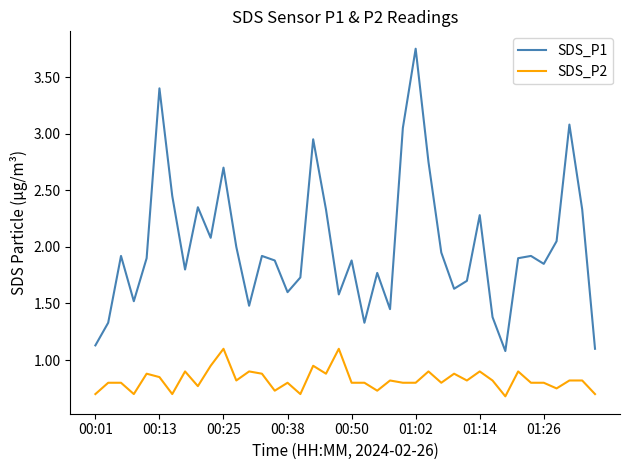

Rank the series by their average value, from highest to lowest.

SDS_P1, SDS_P2